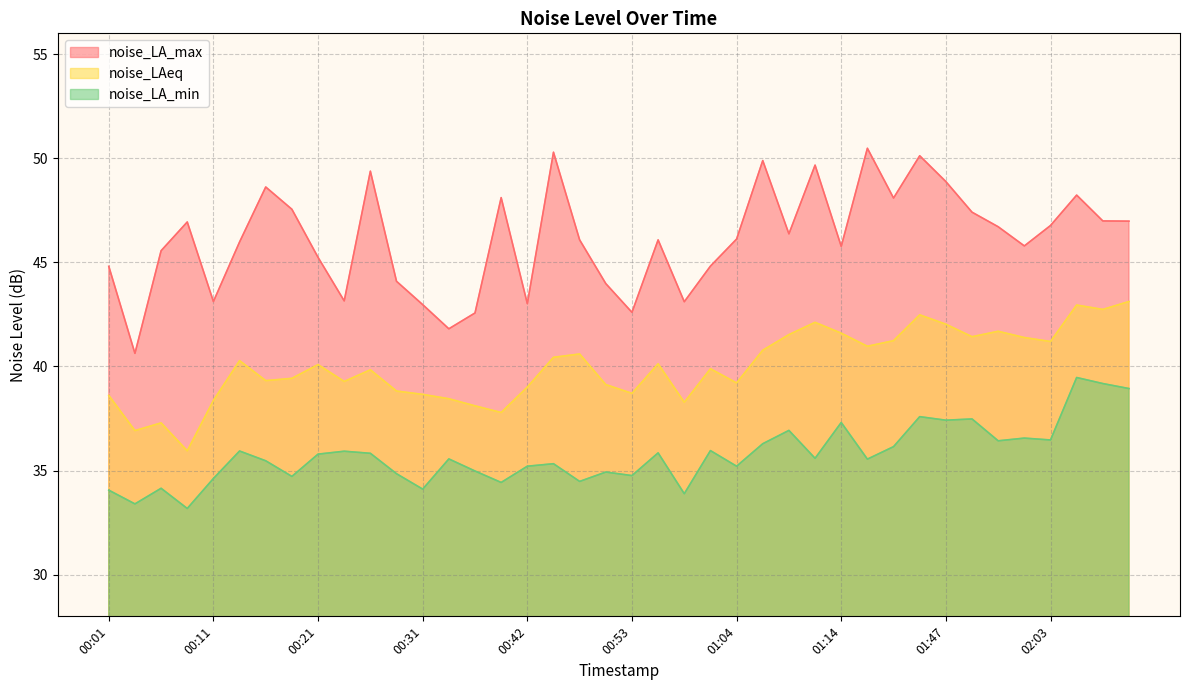

Reading left to right, extract all data points from this chart.

noise_LA_max: 00:01=44.8	00:04=40.6	00:06=45.6	00:09=46.9	00:11=43.1	00:14=46.0	00:16=48.6	00:19=47.5	00:21=45.2	00:24=43.1	00:26=49.4	00:29=44.1	00:31=43.0	00:34=41.8	00:36=42.6	00:39=48.1	00:42=43.0	00:45=50.3	00:48=46.1	00:50=44.0	00:53=42.6	00:56=46.1	00:59=43.1	01:01=44.8	01:04=46.1	01:07=49.9	01:09=46.4	01:12=49.7	01:14=45.8	01:18=50.5	01:35=48.1	01:44=50.1	01:47=48.9	01:50=47.4	01:56=46.7	02:00=45.8	02:03=46.8	02:06=48.2	02:09=47.0	02:12=47.0
noise_LAeq: 00:01=38.6	00:04=36.9	00:06=37.3	00:09=36.0	00:11=38.4	00:14=40.3	00:16=39.3	00:19=39.4	00:21=40.1	00:24=39.3	00:26=39.8	00:29=38.8	00:31=38.7	00:34=38.5	00:36=38.1	00:39=37.8	00:42=39.0	00:45=40.4	00:48=40.6	00:50=39.1	00:53=38.7	00:56=40.1	00:59=38.3	01:01=39.9	01:04=39.2	01:07=40.8	01:09=41.5	01:12=42.1	01:14=41.6	01:18=41.0	01:35=41.2	01:44=42.5	01:47=42.0	01:50=41.4	01:56=41.7	02:00=41.4	02:03=41.2	02:06=43.0	02:09=42.7	02:12=43.1
noise_LA_min: 00:01=34.1	00:04=33.4	00:06=34.1	00:09=33.2	00:11=34.6	00:14=35.9	00:16=35.5	00:19=34.7	00:21=35.8	00:24=35.9	00:26=35.8	00:29=34.9	00:31=34.1	00:34=35.6	00:36=35.0	00:39=34.4	00:42=35.2	00:45=35.3	00:48=34.5	00:50=34.9	00:53=34.8	00:56=35.9	00:59=33.9	01:01=36.0	01:04=35.2	01:07=36.3	01:09=36.9	01:12=35.6	01:14=37.3	01:18=35.5	01:35=36.1	01:44=37.6	01:47=37.4	01:50=37.5	01:56=36.4	02:00=36.6	02:03=36.5	02:06=39.5	02:09=39.2	02:12=38.9